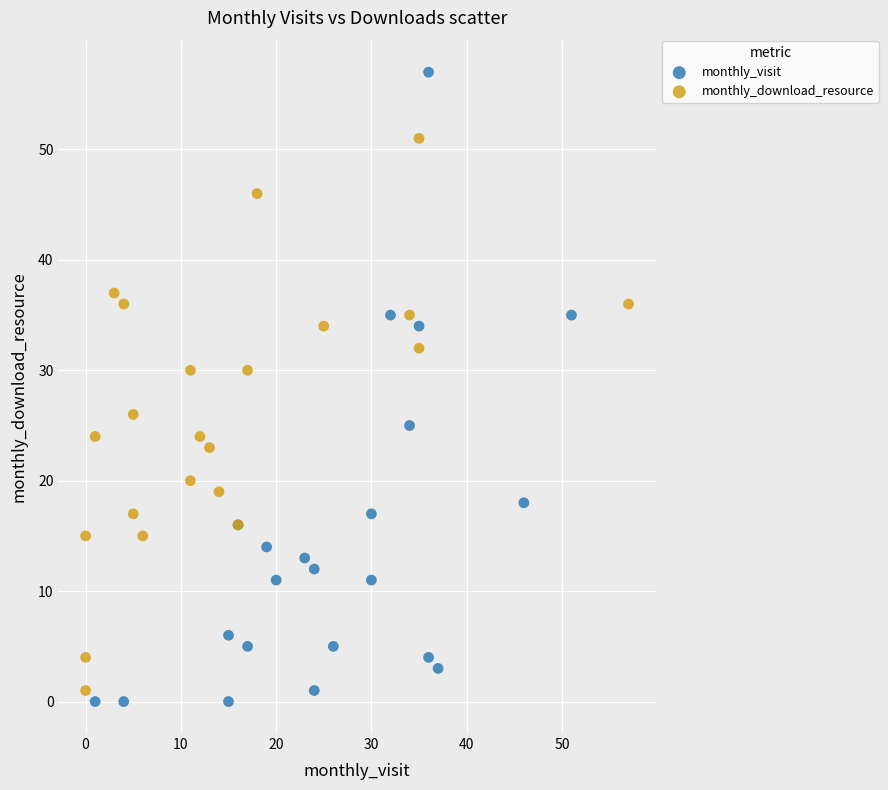

Which series reaches the maximum Y coordinate?

monthly_visit